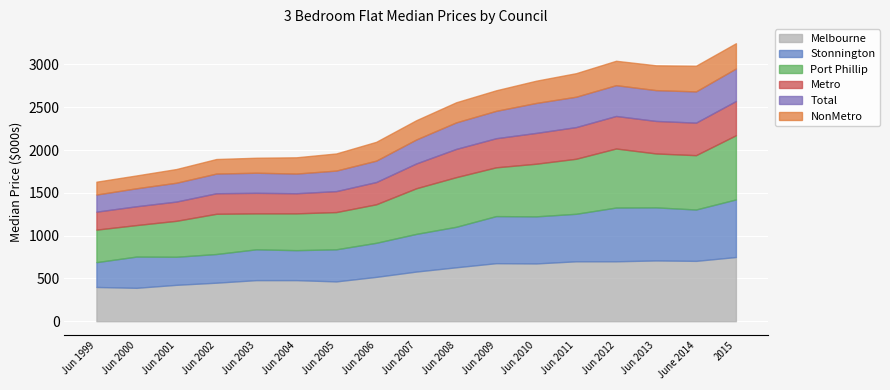

Which series has the largest range (max minus min)?

Stonnington